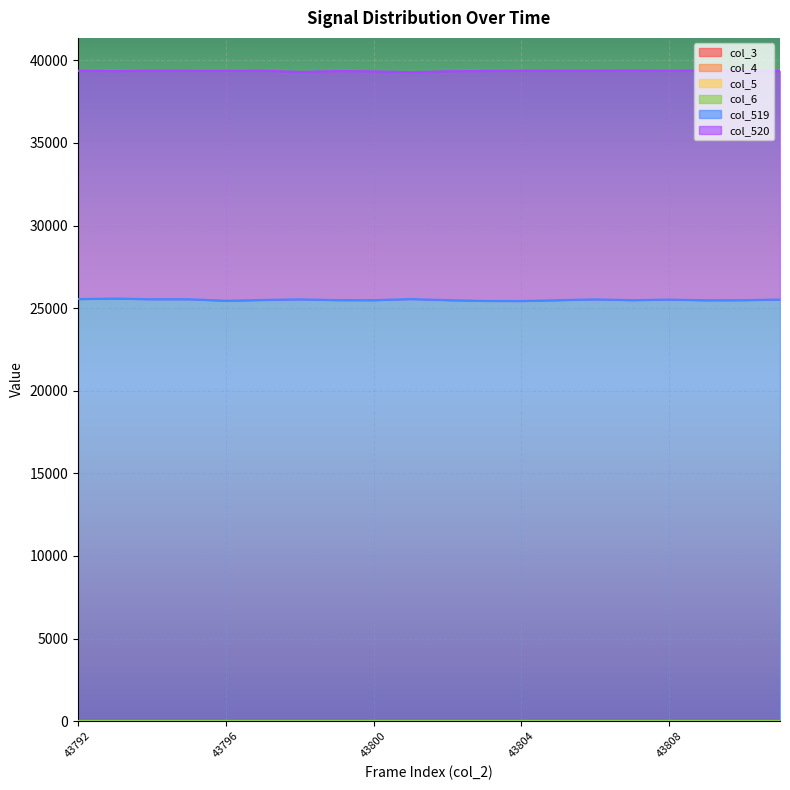

How many lines are shown in the chart?

6